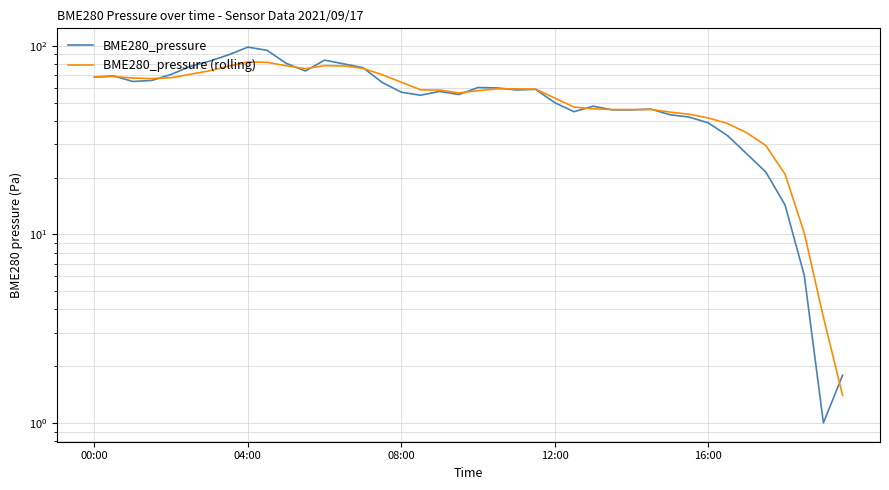

At 35, list the series in order from largest to smallest.

BME280_pressure (rolling), BME280_pressure